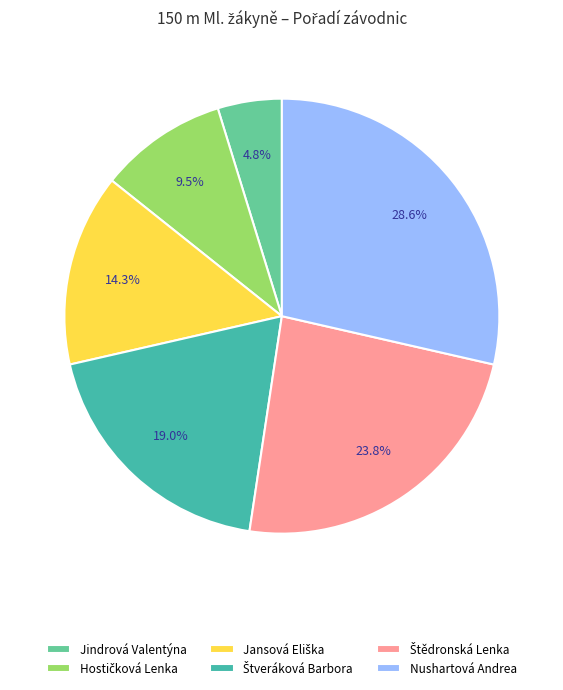

Which category has the smallest portion of the pie?

Jindrová Valentýna